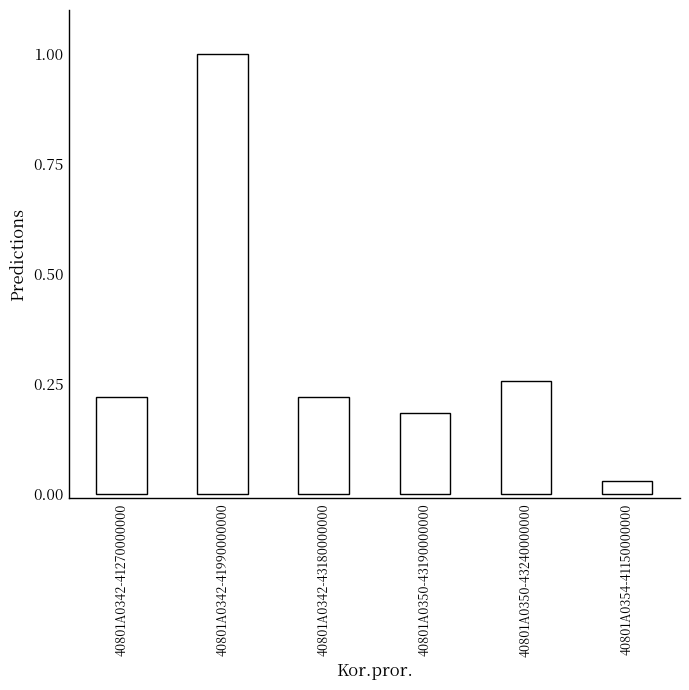

True or false: the data shows 0.1 at 40801A0350-43240000000.

False